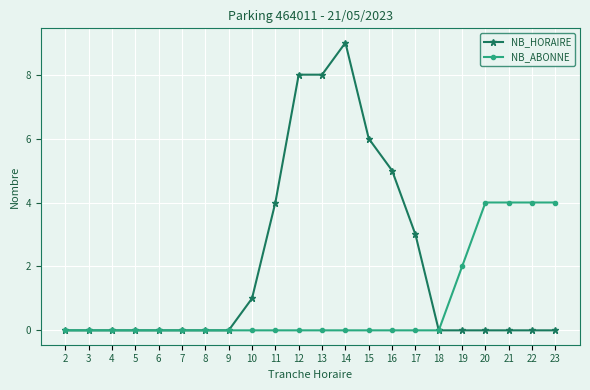

Which series has the largest range (max minus min)?

NB_HORAIRE